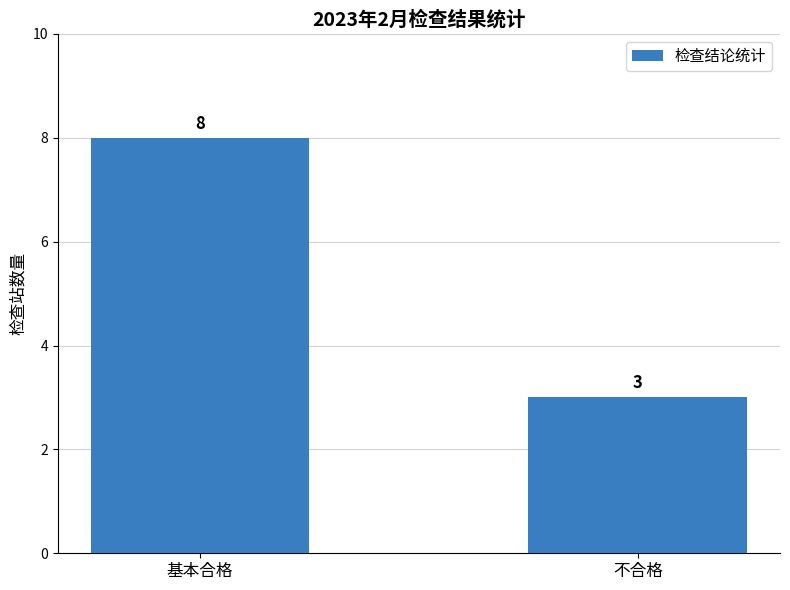

The value at 基本合格 is 13. True or false?

False